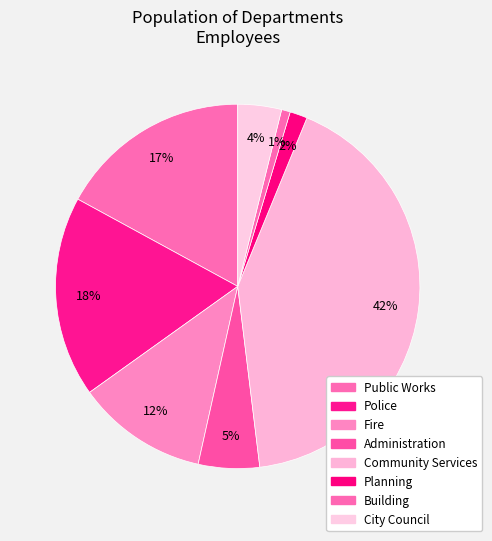

What is the smallest slice in the pie chart?

Building